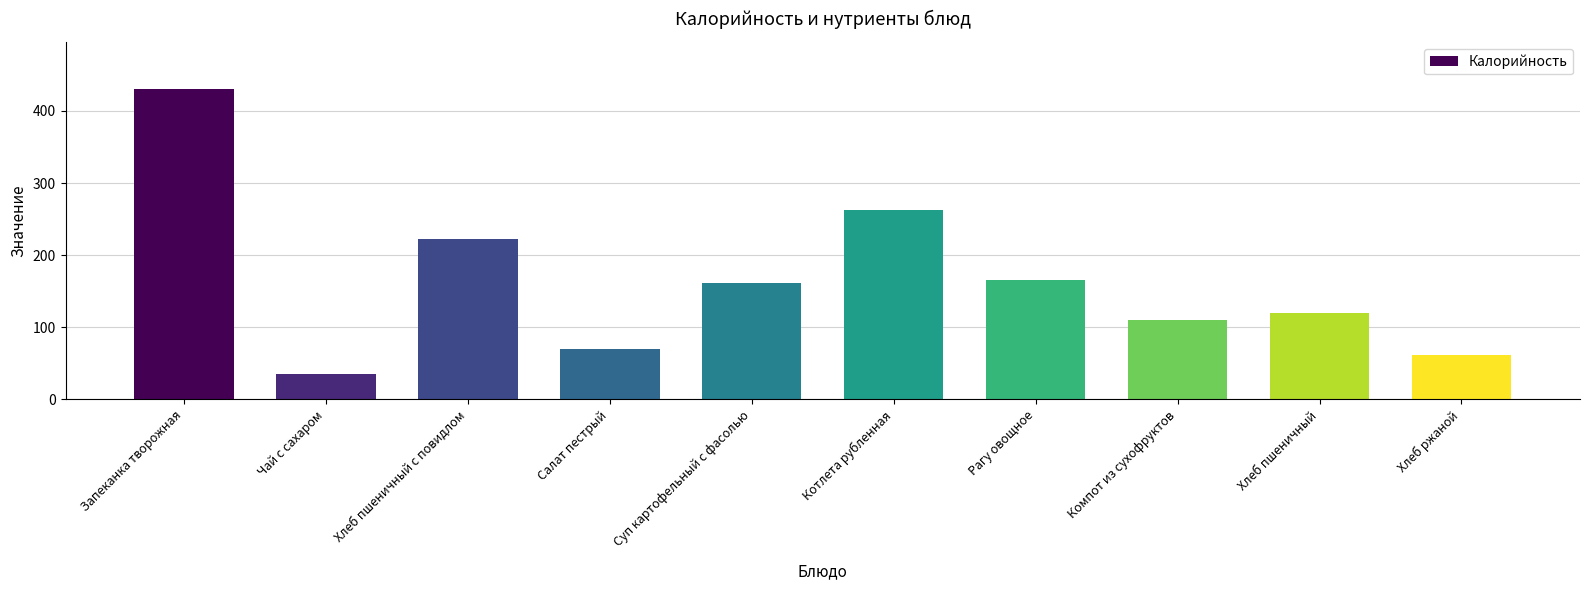

List the labels in order of value, largest first.

Запеканка творожная, Котлета рубленная, Хлеб пшеничный с повидлом, Рагу овощное, Суп картофельный с фасолью, Хлеб пшеничный, Компот из сухофруктов, Салат пестрый, Хлеб ржаной, Чай с сахаром